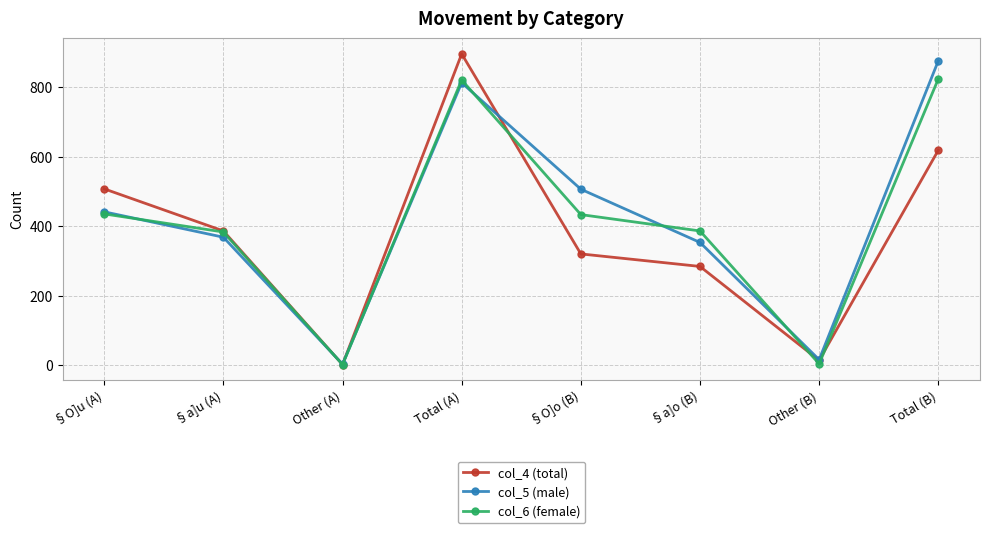

What is the difference between the maximum and minimum values in the col_6 (female) series?

821